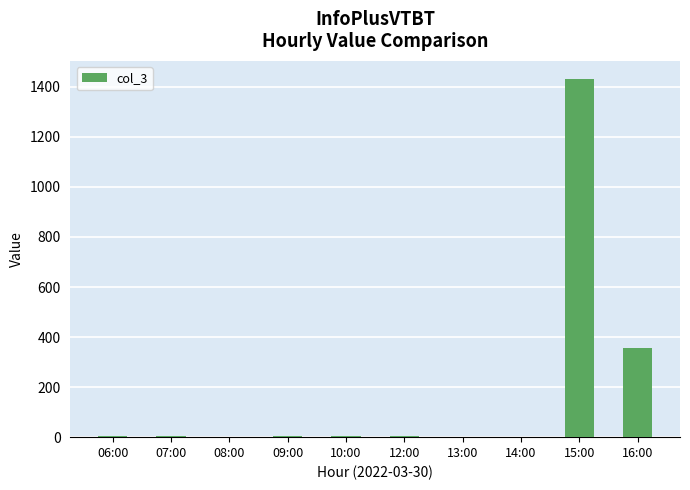

Are the bars horizontal?

No